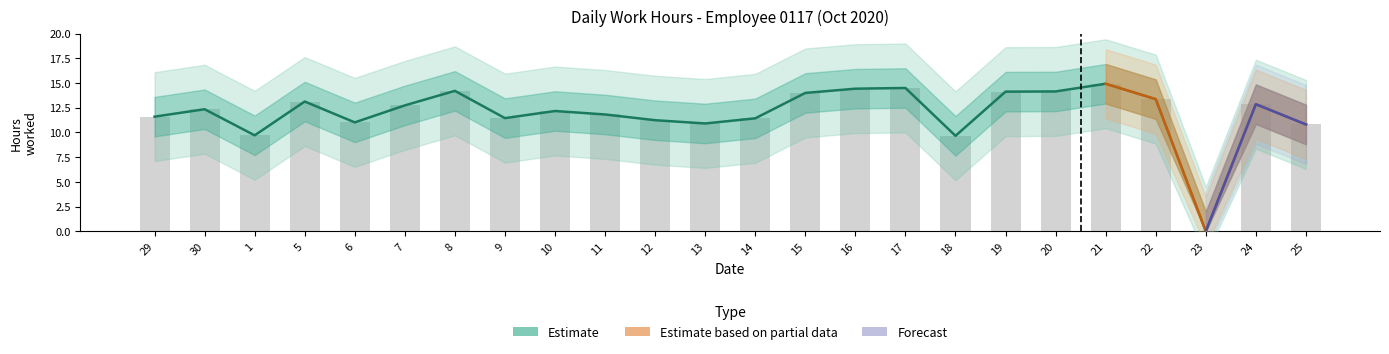

What is the total value across all series at 12?

22.5